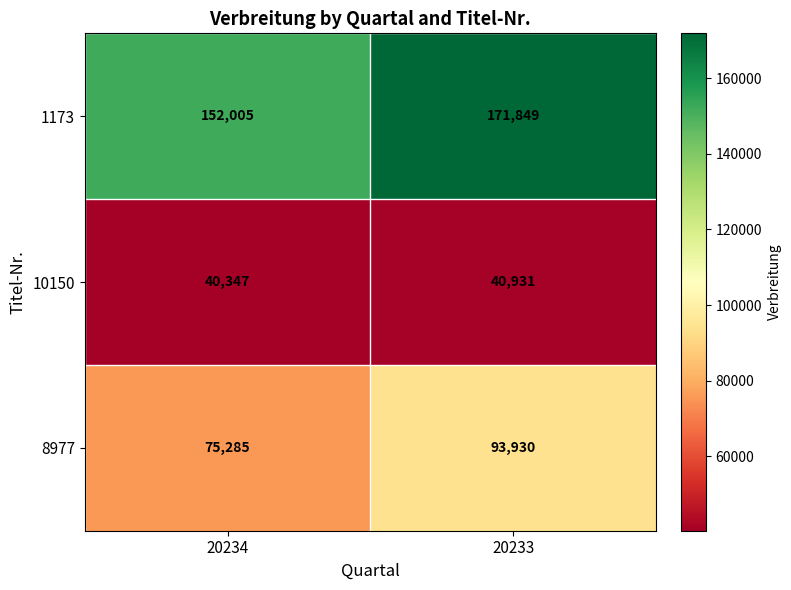

What is the sum of the 8977 values at 20233 and 20234?

169215